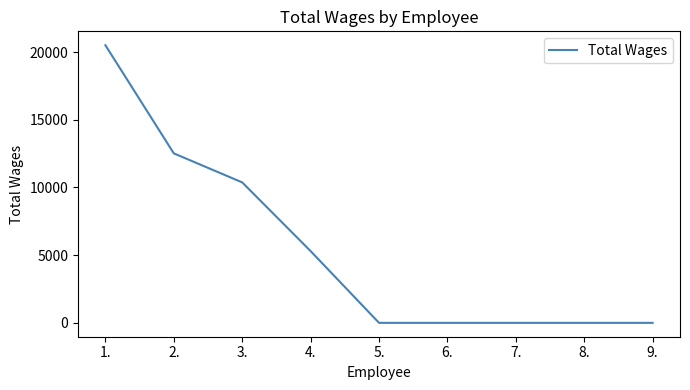

The value at 4. is 5300. True or false?

True